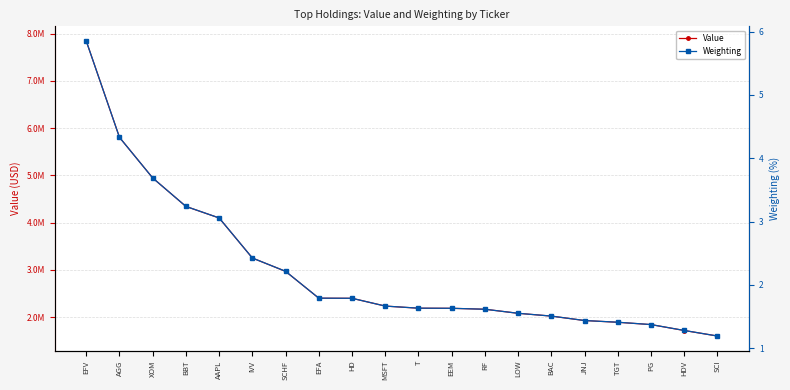

What is the sum of all Value values?

59915000.0